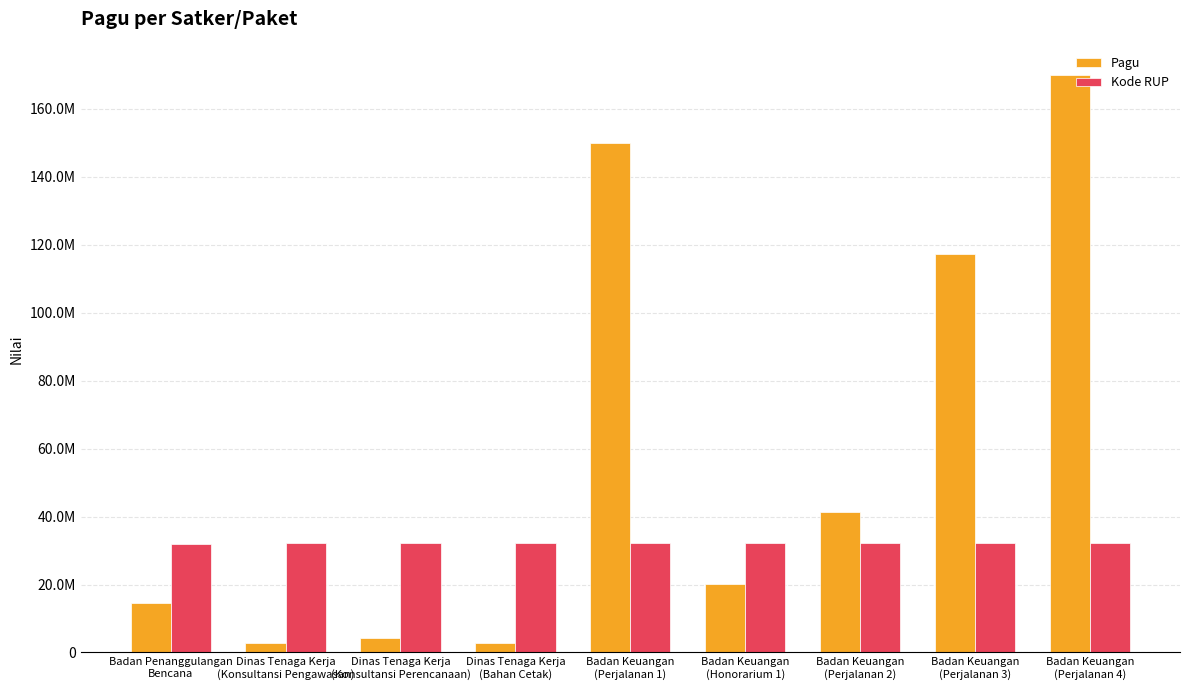

What position from the right is Badan Keuangan
(Honorarium 1)?

4